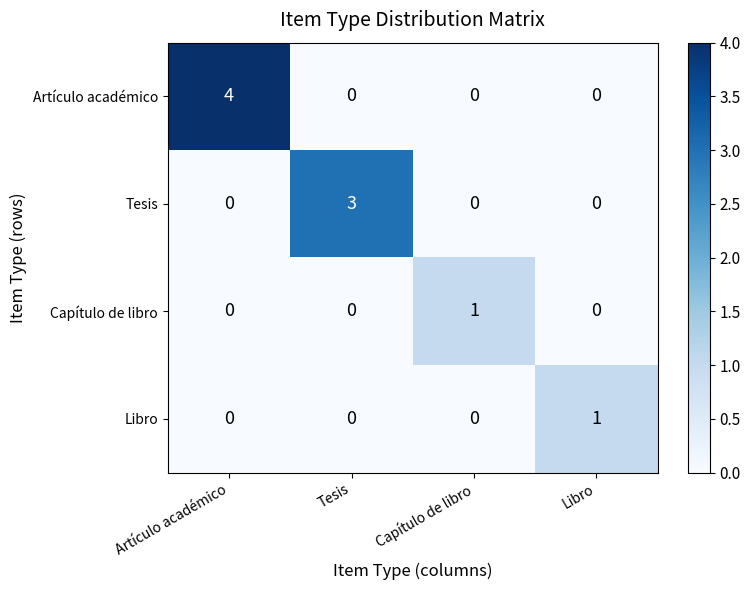

Read the Tesis value at Tesis.

3